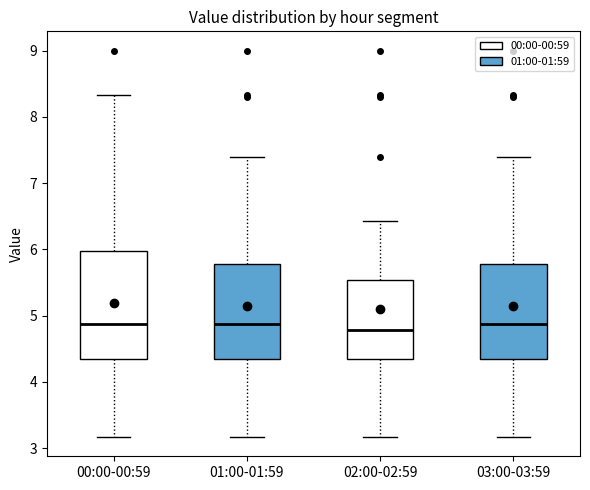

Reading left to right, transcribe this box plot: for each box, give where its median line is, the range the box spans, and where its two whiskers end, as read against the y-axis. The values are not printed on the chart, so give them approximately, as read against the axis.

00:00-00:59: median 4.9, box 4.4 to 6.0, whiskers 3.2 to 8.3
01:00-01:59: median 4.9, box 4.4 to 5.8, whiskers 3.2 to 7.4
02:00-02:59: median 4.8, box 4.4 to 5.5, whiskers 3.2 to 6.4
03:00-03:59: median 4.9, box 4.4 to 5.8, whiskers 3.2 to 7.4